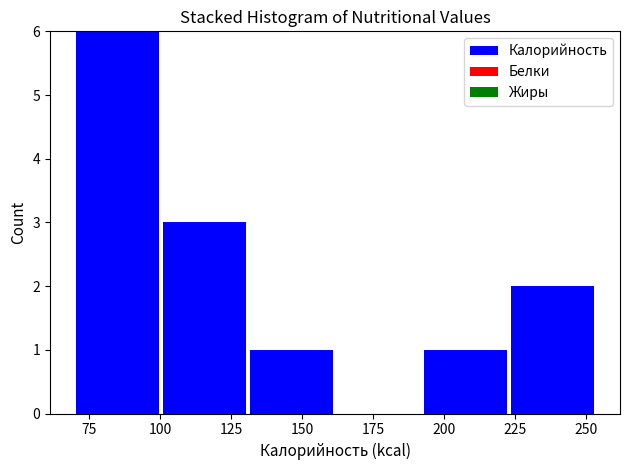

How tall is the bar that spans 70 to 100 on the x-axis? Neither the bar edges nor the heights are printed on the chart, so give them approximately, as read against the axes.

6